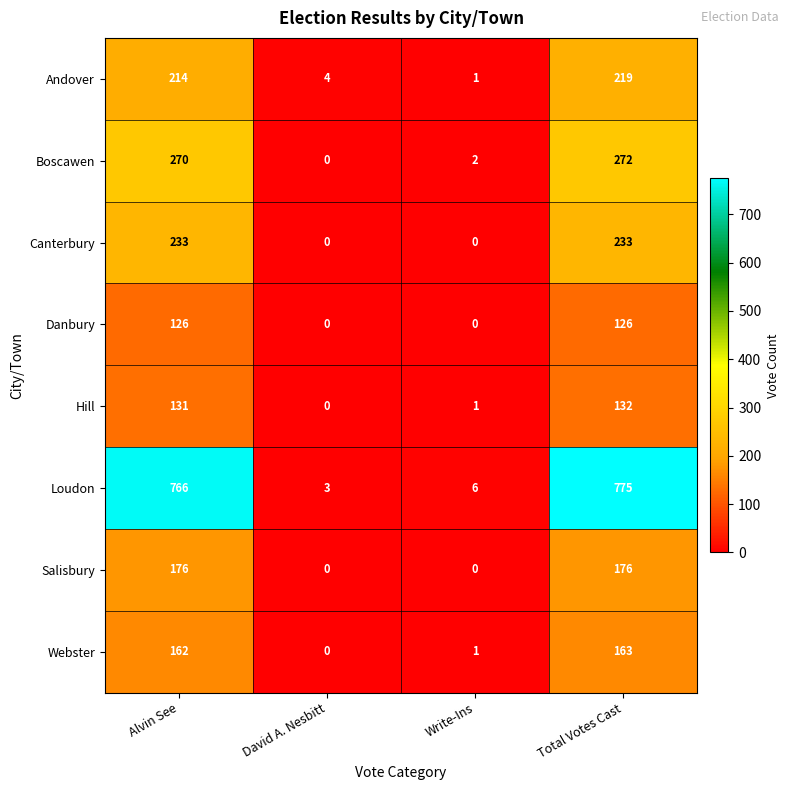

Count the number of data series in this chart.

8